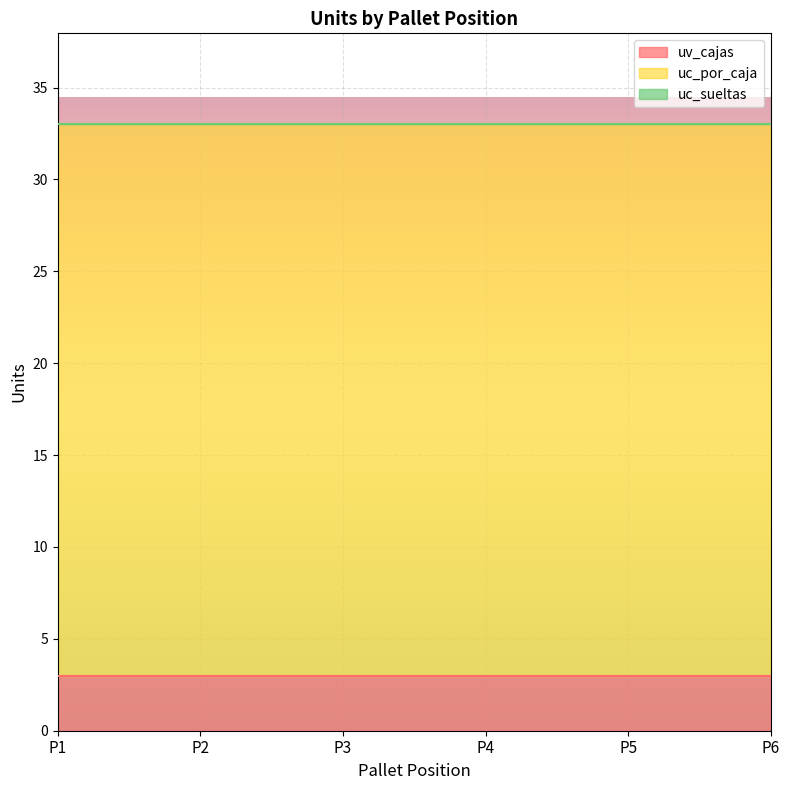

Reading right to left, transcribe all the data shown in this chart.

uv_cajas: P6=3	P5=3	P4=3	P3=3	P2=3	P1=3
uc_por_caja: P6=30	P5=30	P4=30	P3=30	P2=30	P1=30
uc_sueltas: P6=0	P5=0	P4=0	P3=0	P2=0	P1=0